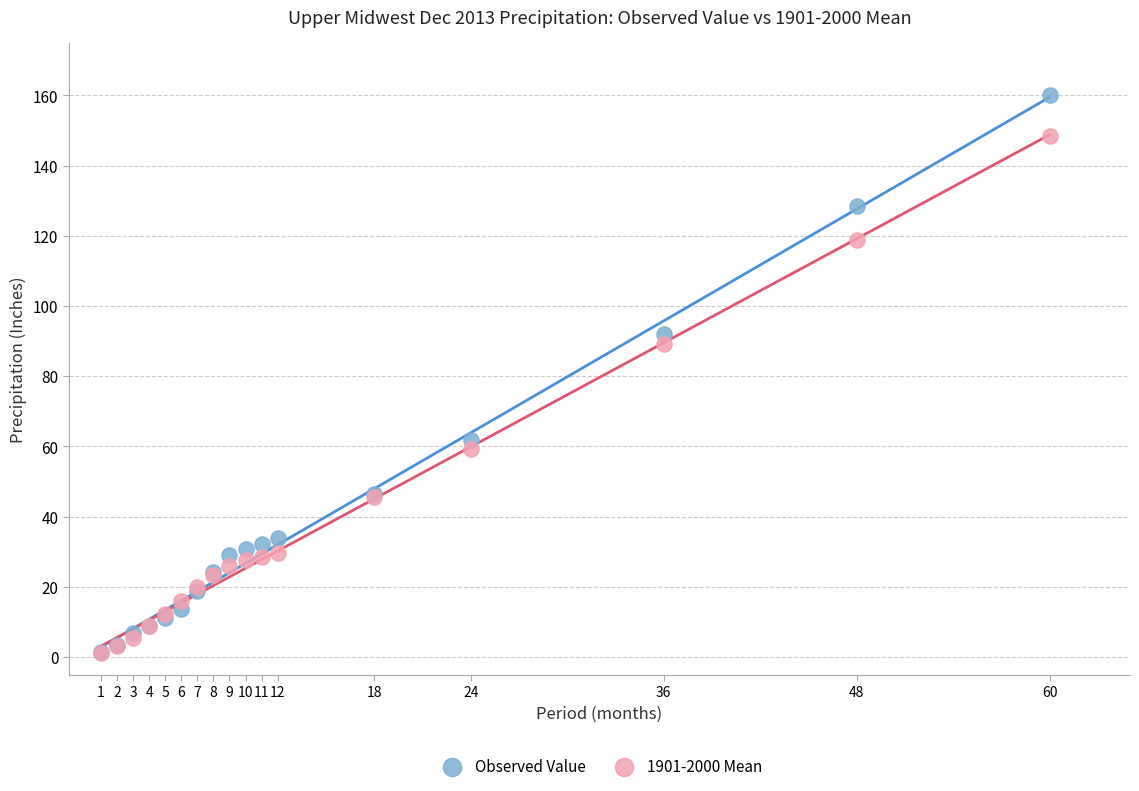

Across all series, what Y value is closest to 80?

89.1